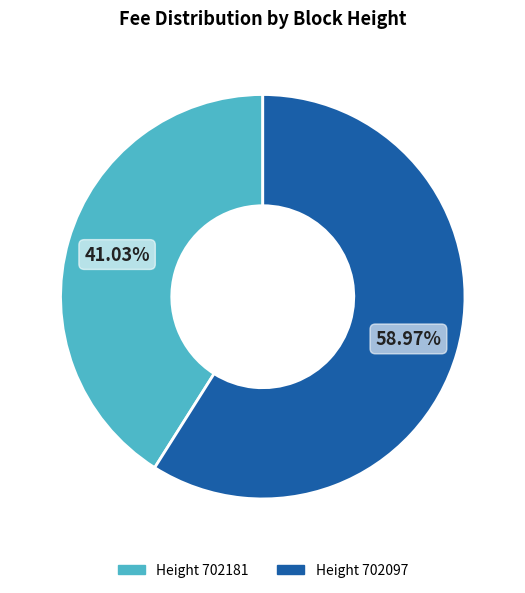

Is there a majority slice in this chart?

Yes